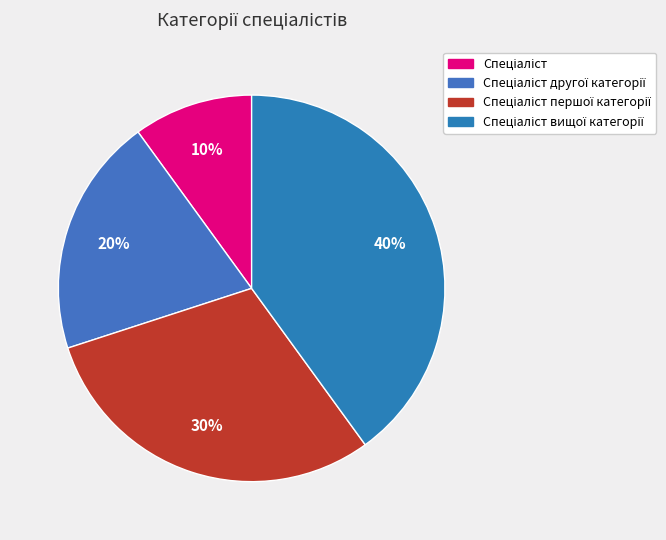

Count the number of slices in the pie.

4